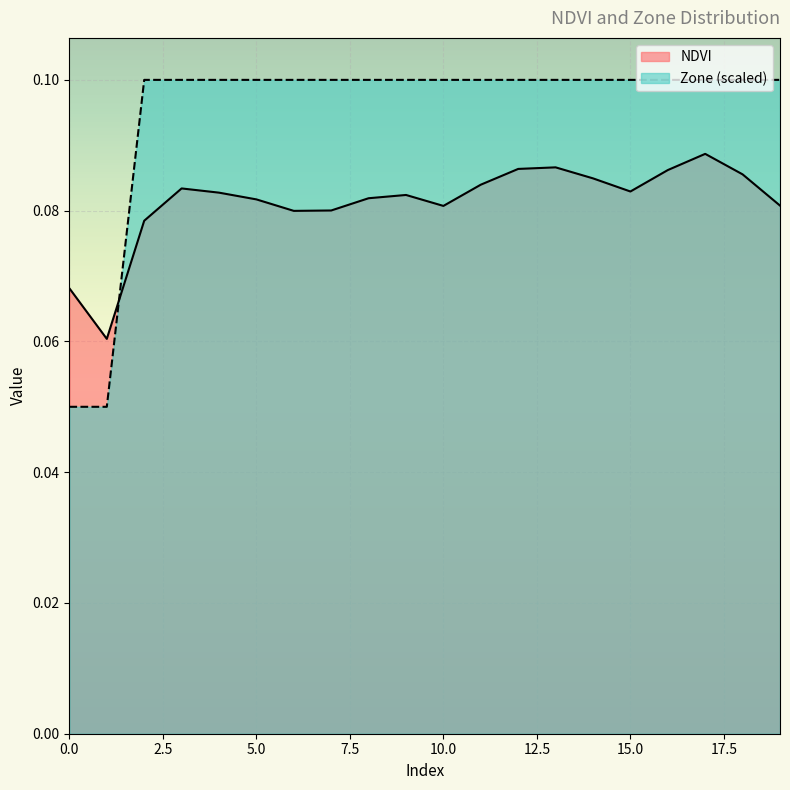

Where do NDVI and Zone first cross each other?

1 and 2